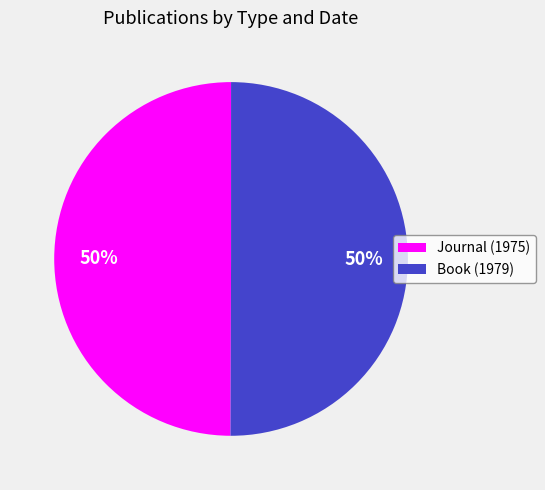

To the nearest percent, what is the combined percentage of Journal (1975) and Book (1979)?

100%